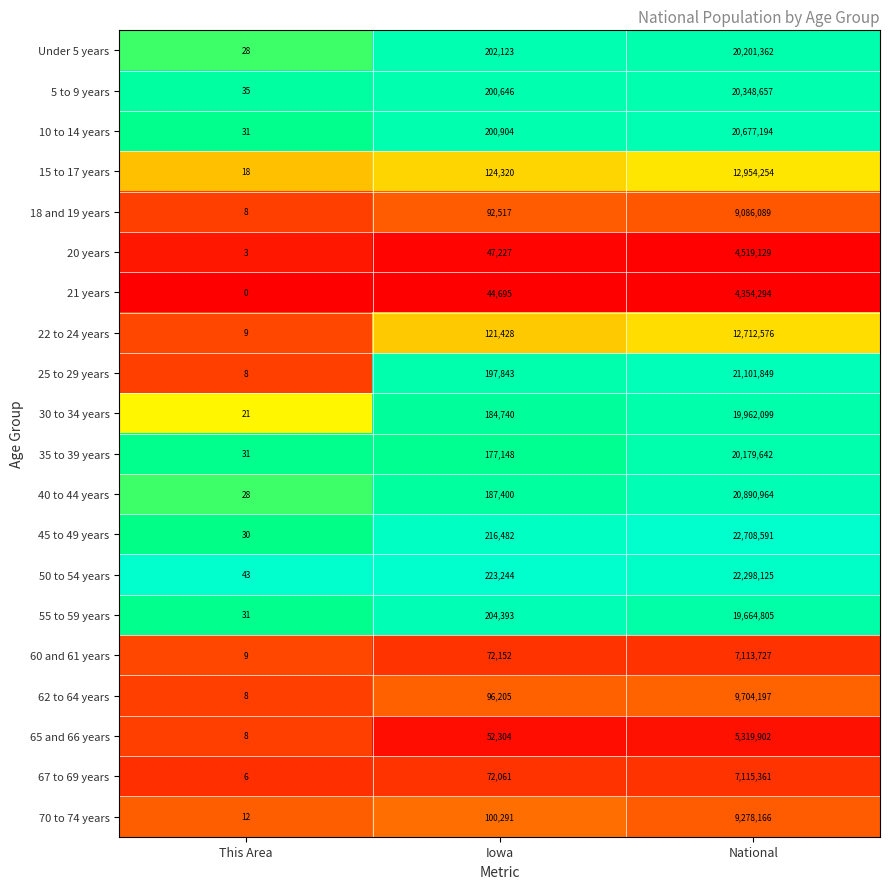

Which category has the lowest value across all series?

This Area